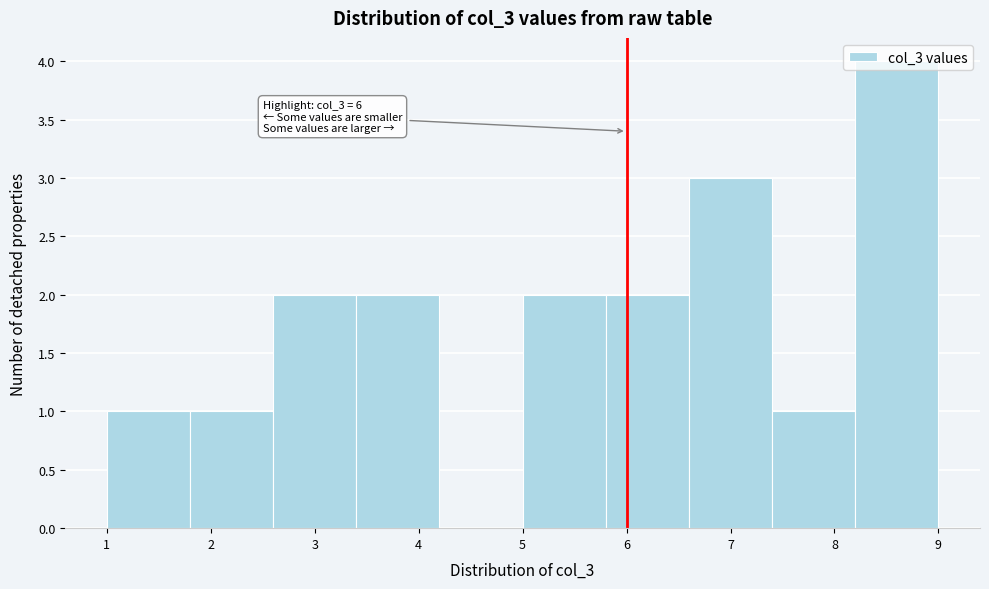

Which range on the x-axis has the tallest bar?

8.2 to 9.0